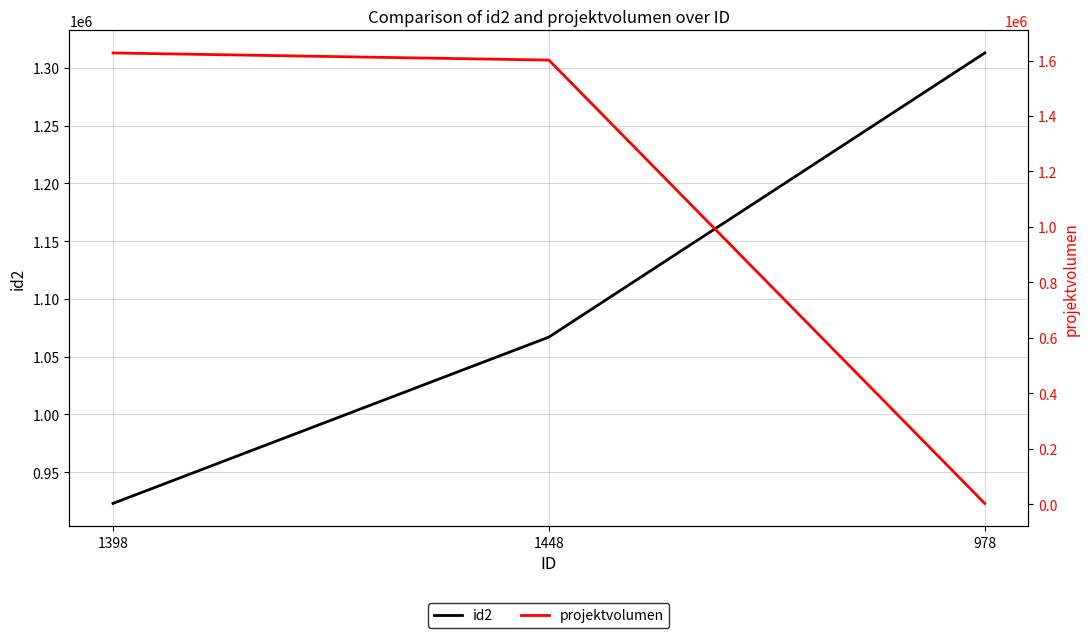

Where is id2 nearest to the value 1117930?

1448